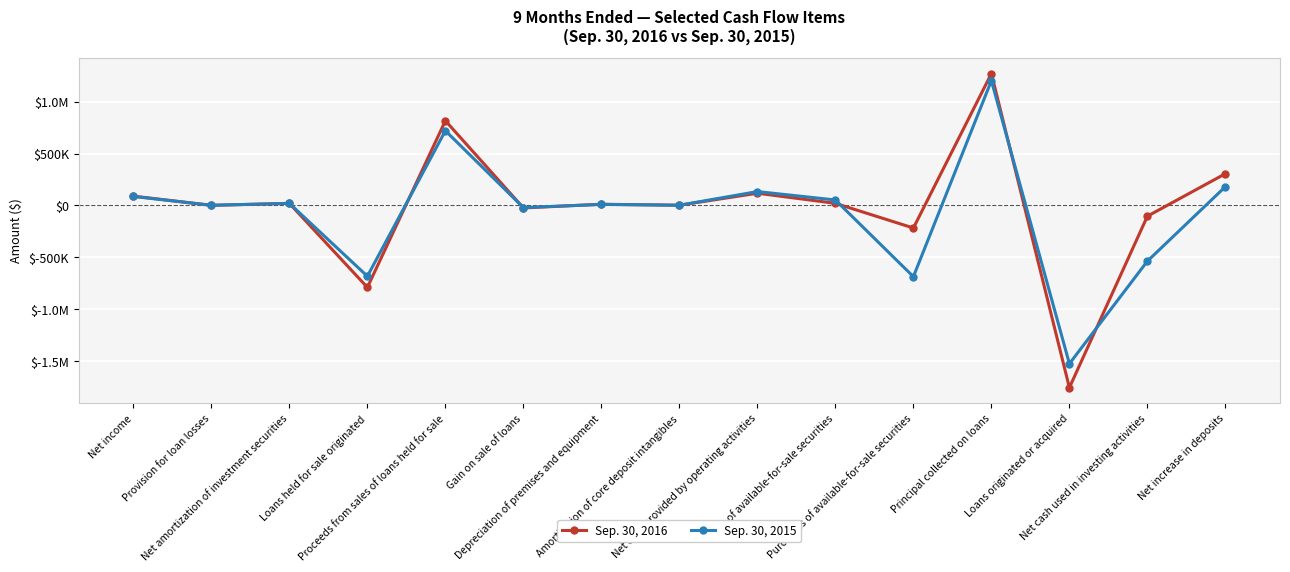

The value of Sep. 30, 2016 at Depreciation of premises and equipment is 18061. True or false?

False